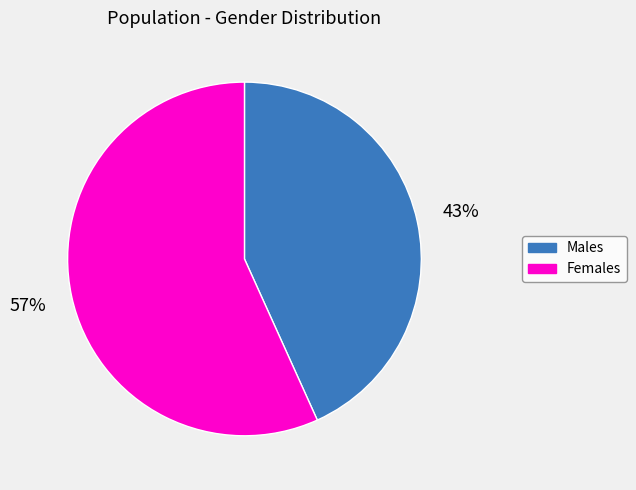

Is there any slice that represents more than half of the pie?

Yes